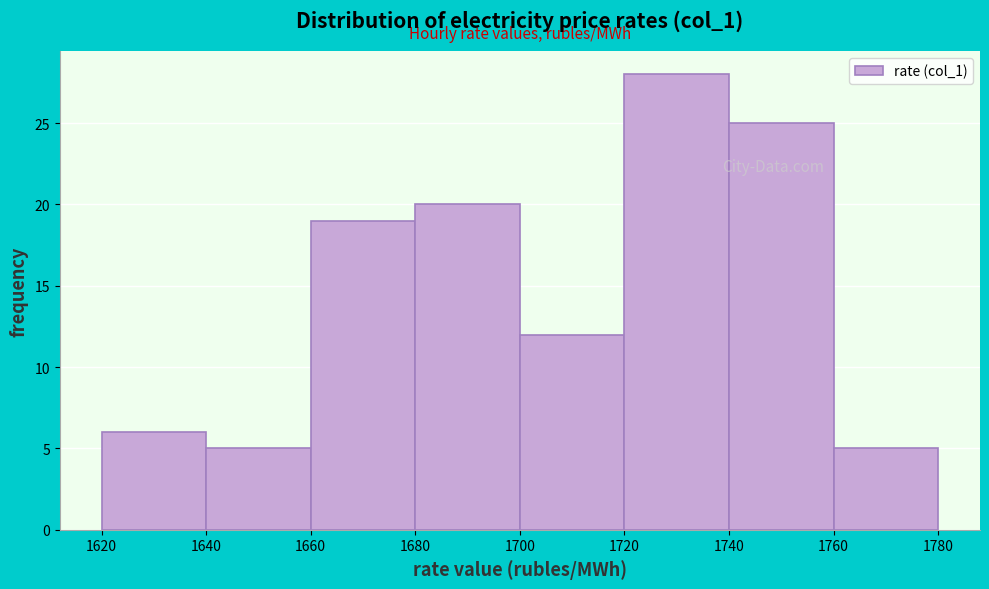

Reading left to right, transcribe this chart: for each bar, give the range it covers on the x-axis and its height. The values are not printed on the chart, so give them approximately, as read against the axis.

1620 to 1640: 6
1640 to 1660: 5
1660 to 1680: 19
1680 to 1700: 20
1700 to 1720: 12
1720 to 1740: 28
1740 to 1760: 25
1760 to 1780: 5